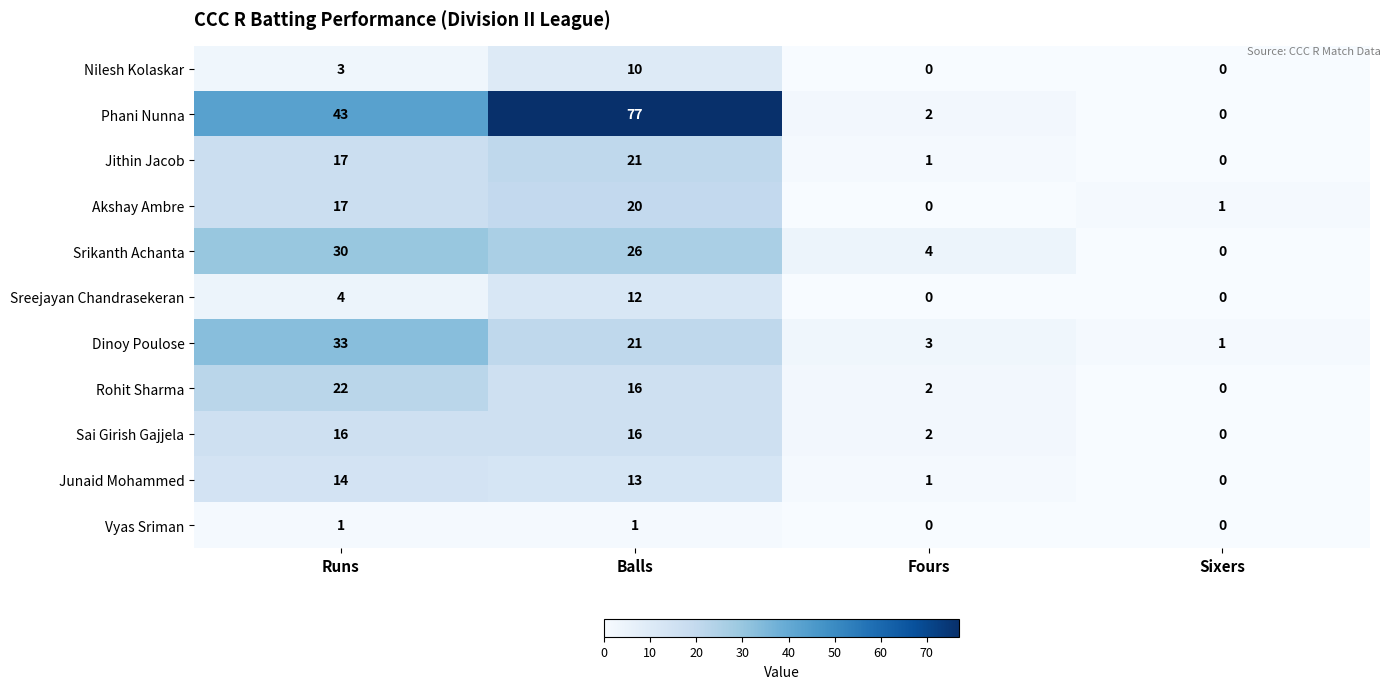

The Rohit Sharma series shows 38 at Runs. True or false?

False